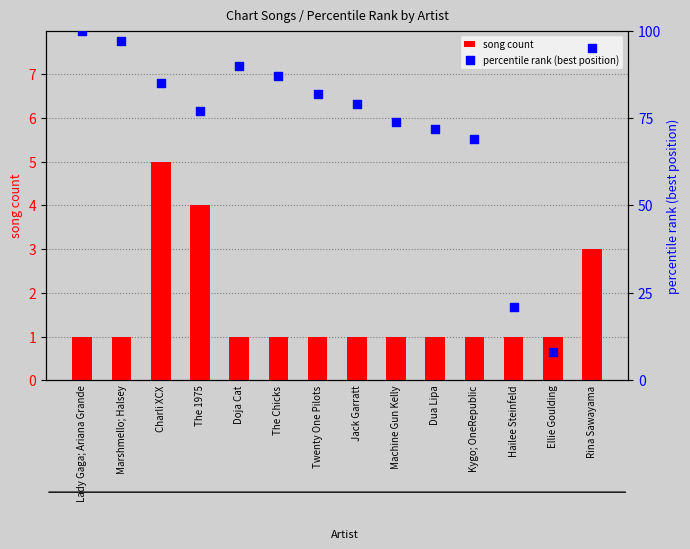

Which series has the largest total across all categories?

percentile rank (best position)